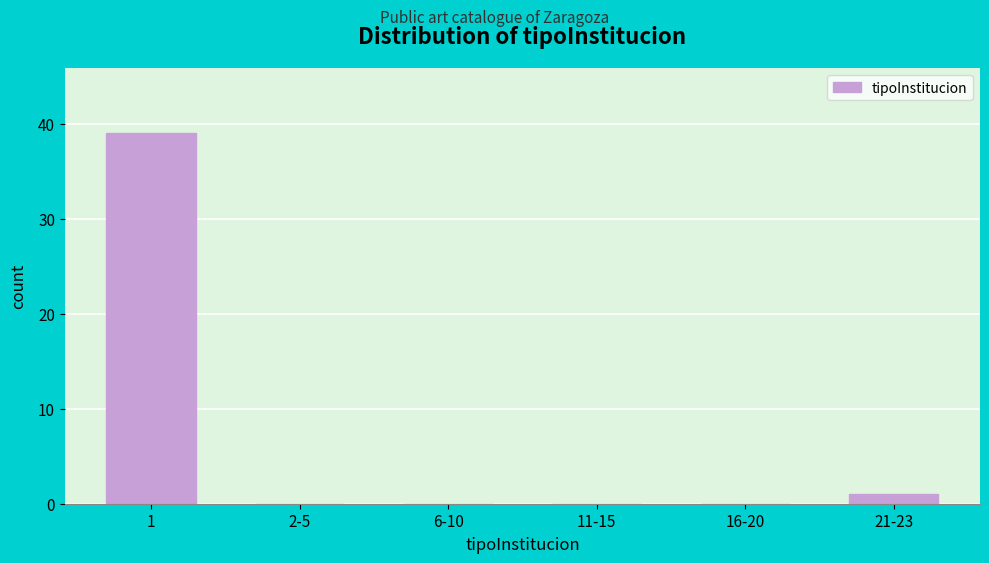

Reading left to right, list all the values displayed in this chart.

1=39	2-5=0	6-10=0	11-15=0	16-20=0	21-23=1